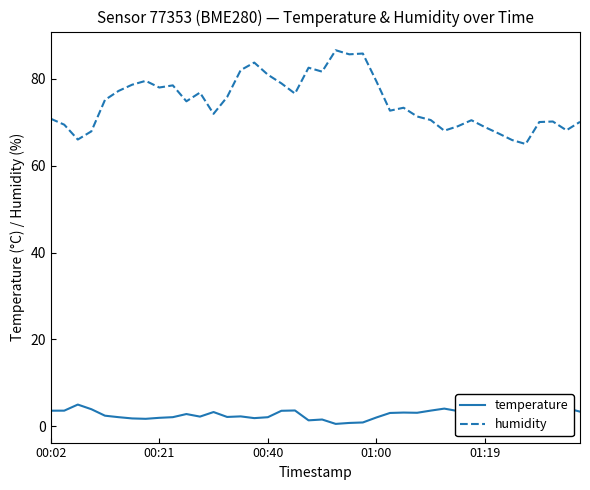

Rank the series by their maximum value, from highest to lowest.

humidity, temperature